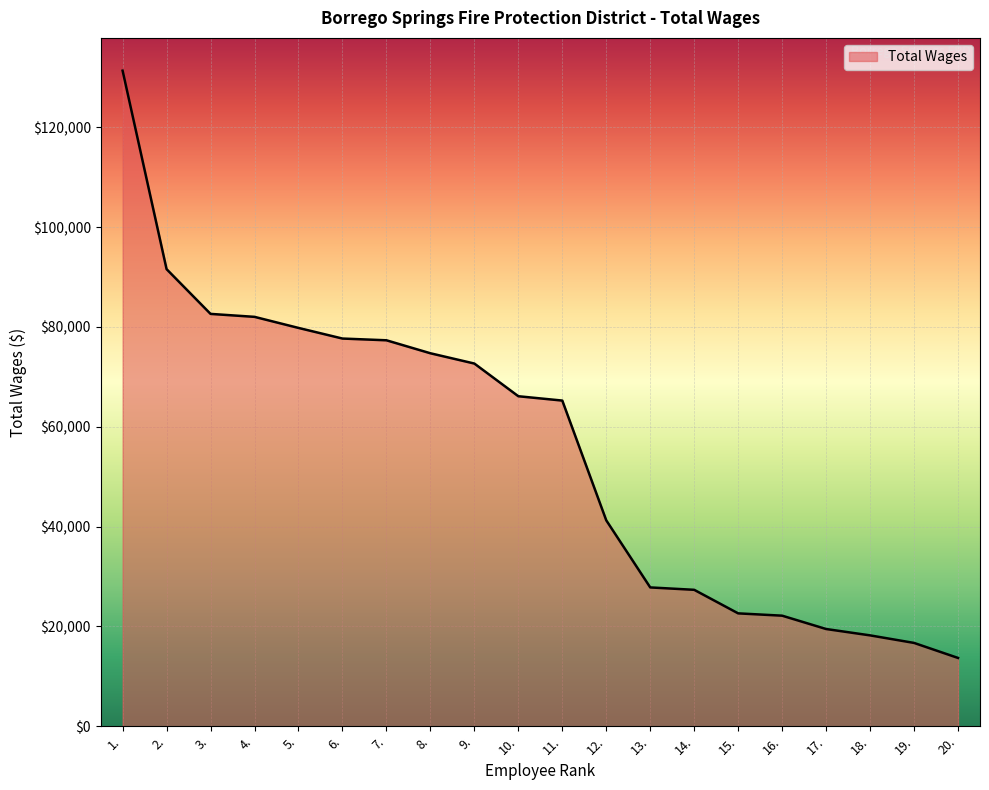

At which label is the value closest to 72504?

9.